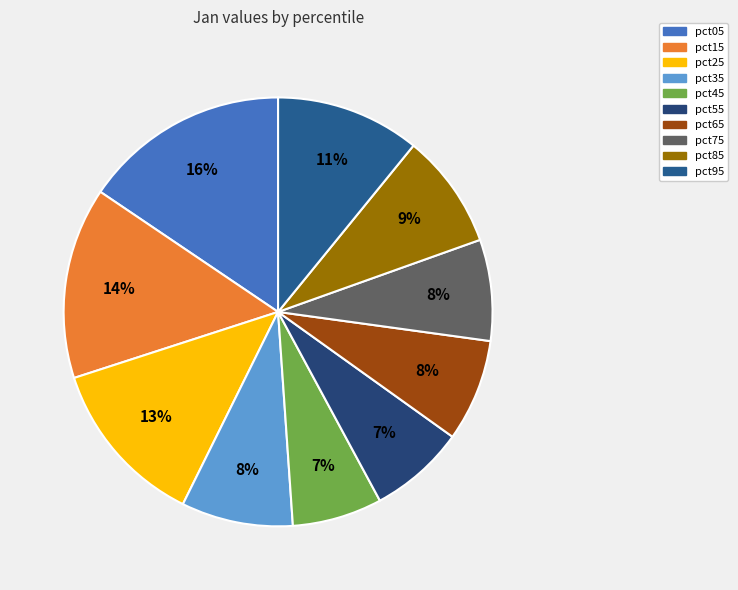

True or false: pct55 accounts for 7% of the total.

True